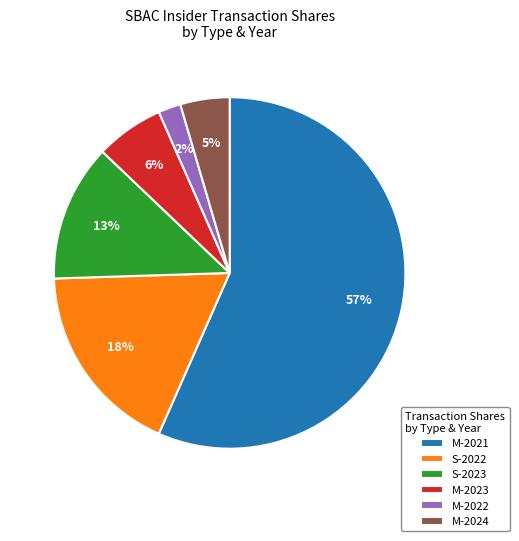

How many slices are in this pie chart?

6